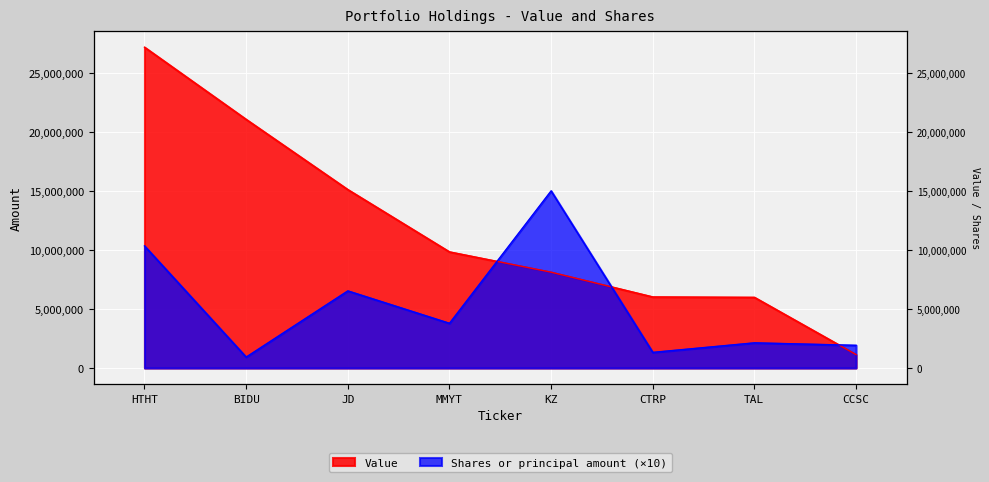

At how many categories does at least one series exceed 6602207?

5